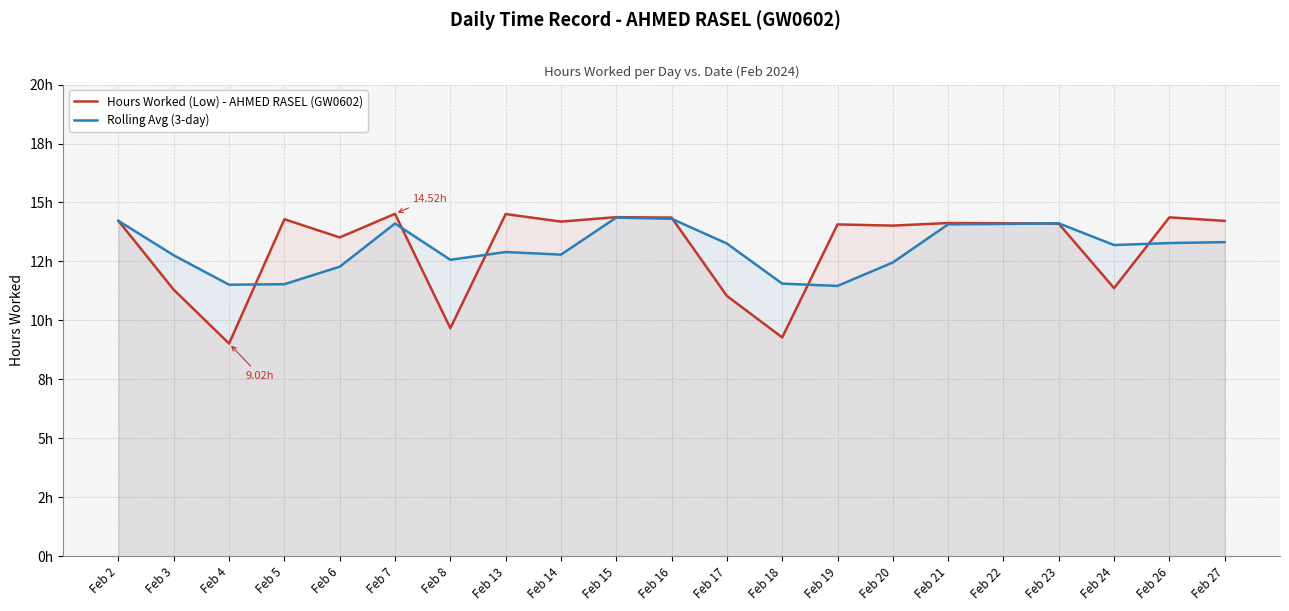

Reading left to right, extract all data points from this chart.

Hours Worked (Low) - AHMED RASEL (GW0602): 14.2	11.3	9.0	14.3	13.5	14.5	9.7	14.5	14.2	14.4	14.4	11.0	9.3	14.1	14.0	14.1	14.1	14.1	11.4	14.4	14.2
Rolling Avg (3-day): 14.2	12.8	11.5	11.5	12.3	14.1	12.6	12.9	12.8	14.4	14.3	13.3	11.6	11.5	12.5	14.1	14.1	14.1	13.2	13.3	13.3